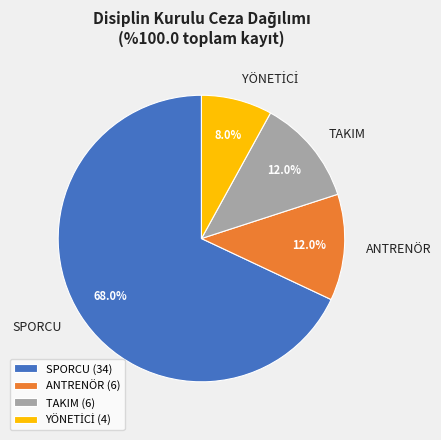

To the nearest percent, what portion does ANTRENÖR represent?

12%